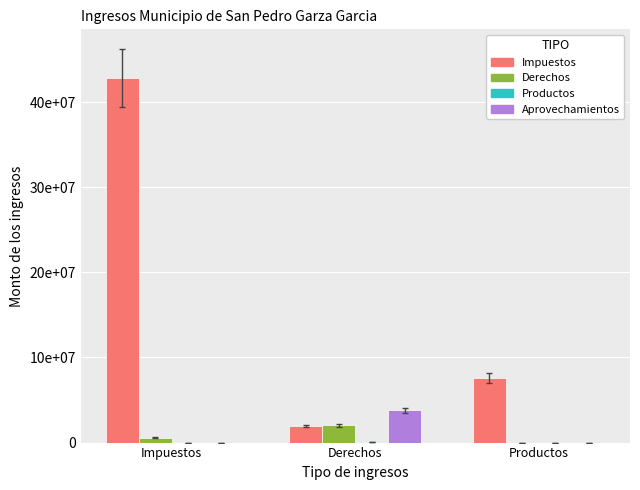

Does the chart contain any negative values?

No